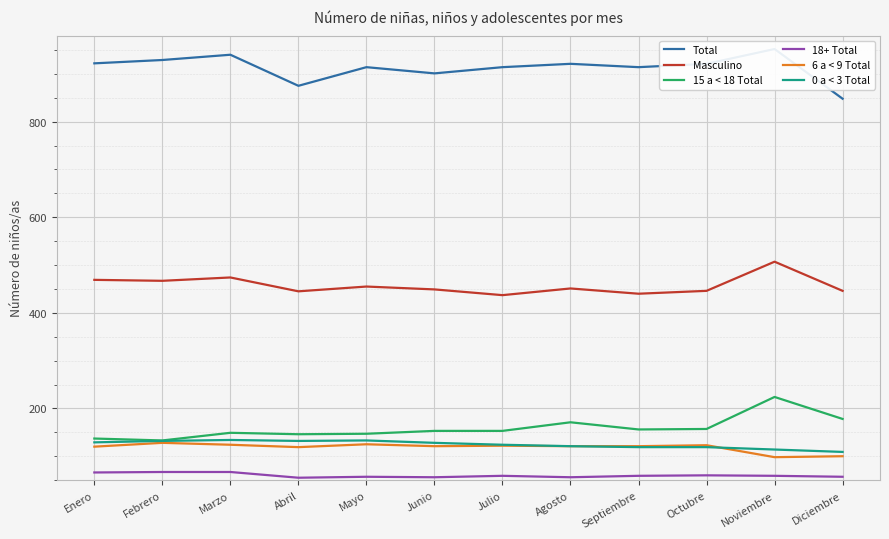

What is the sum of all Masculino values?

5486